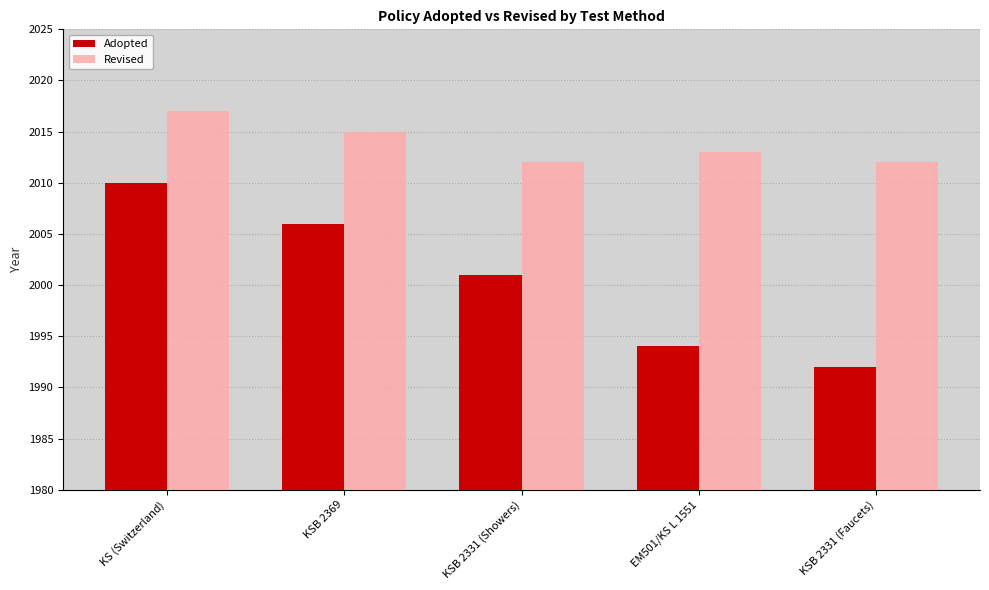

Where does the Adopted series first go above 2001?

KS (Switzerland)